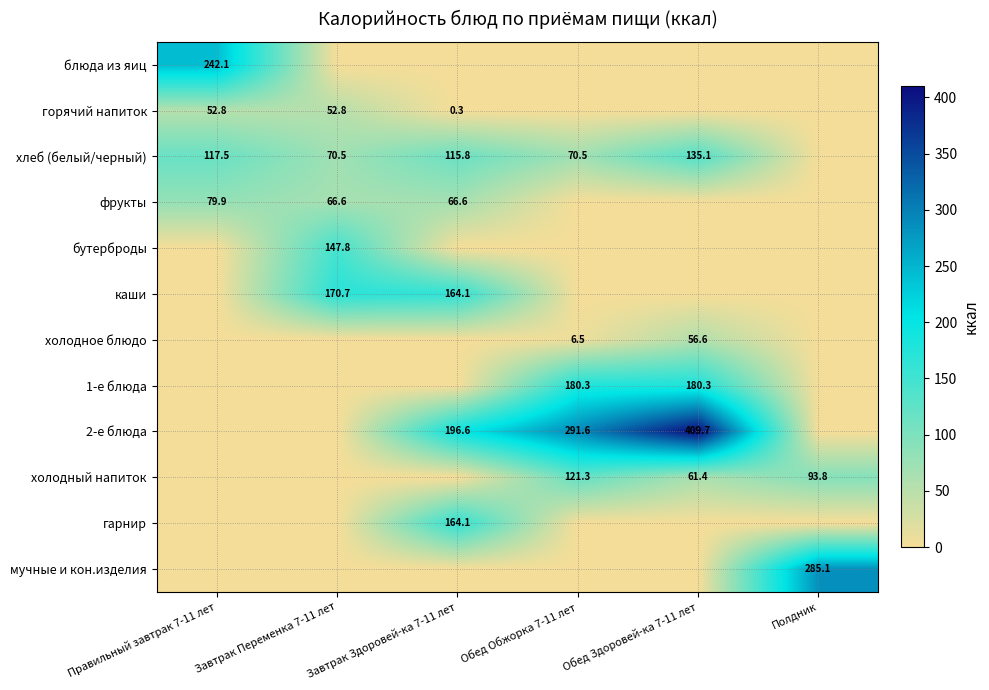

What is the sum of the хлеб (белый/черный) values at Правильный завтрак 7-11 лет and Обед Здоровей-ка 7-11 лет?

252.6